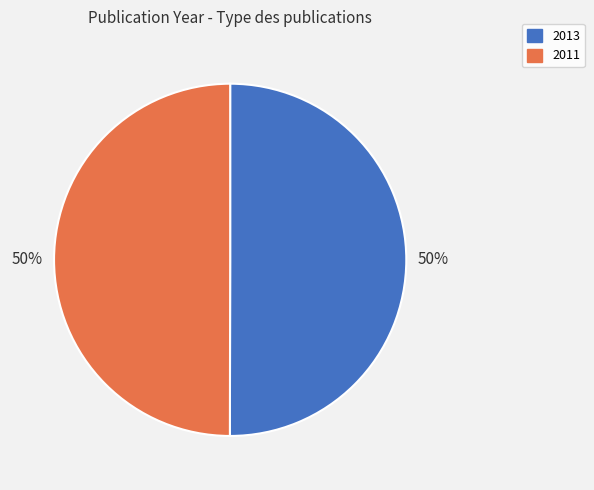

What is the ratio of the value at 2011 to the value at 2013?

1.0